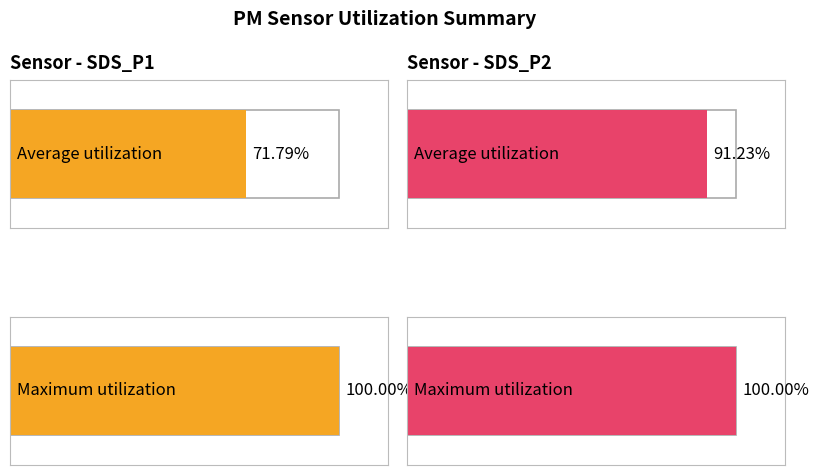

Does the chart contain any negative values?

No